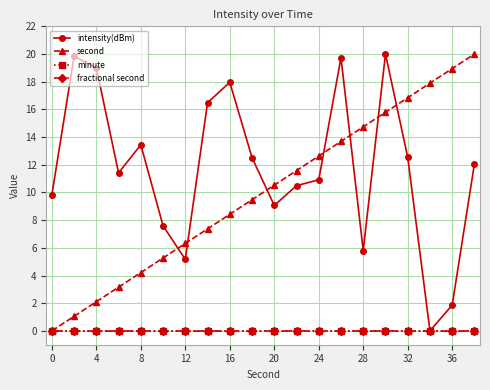

Reading left to right, list all the values displayed in this chart.

intensity(dBm): 9.8	19.8	19.0	11.4	13.4	7.6	5.2	16.5	18.0	12.5	9.1	10.5	10.9	19.7	5.8	20.0	12.5	0.0	1.9	12.1
second: 0.0	1.1	2.1	3.2	4.2	5.3	6.3	7.4	8.4	9.5	10.5	11.6	12.6	13.7	14.7	15.8	16.8	17.9	18.9	20.0
minute: 0.0	0.0	0.0	0.0	0.0	0.0	0.0	0.0	0.0	0.0	0.0	0.0	0.0	0.0	0.0	0.0	0.0	0.0	0.0	0.0
fractional second: 0.0	0.0	0.0	0.0	0.0	0.0	0.0	0.0	0.0	0.0	0.0	0.0	0.0	0.0	0.0	0.0	0.0	0.0	0.0	0.0